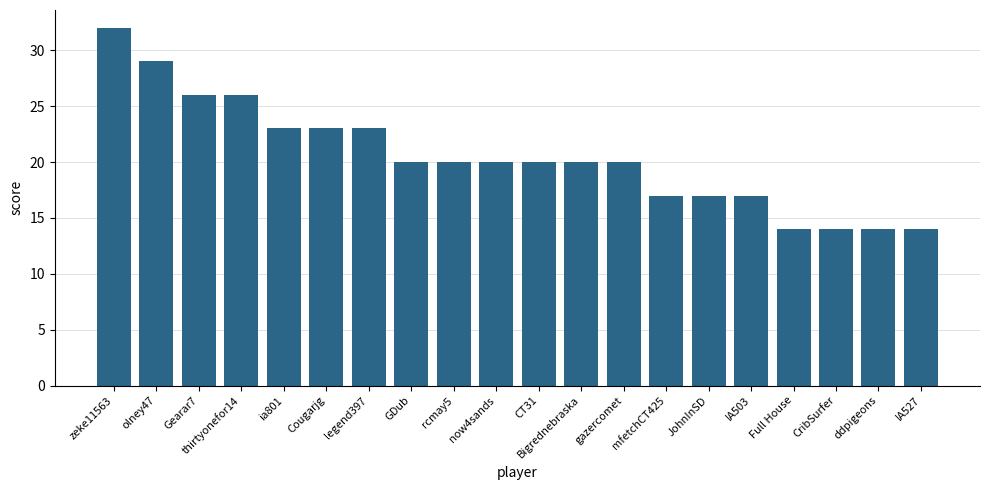

What is the difference between the values at Cougarjg and gazercomet?

3